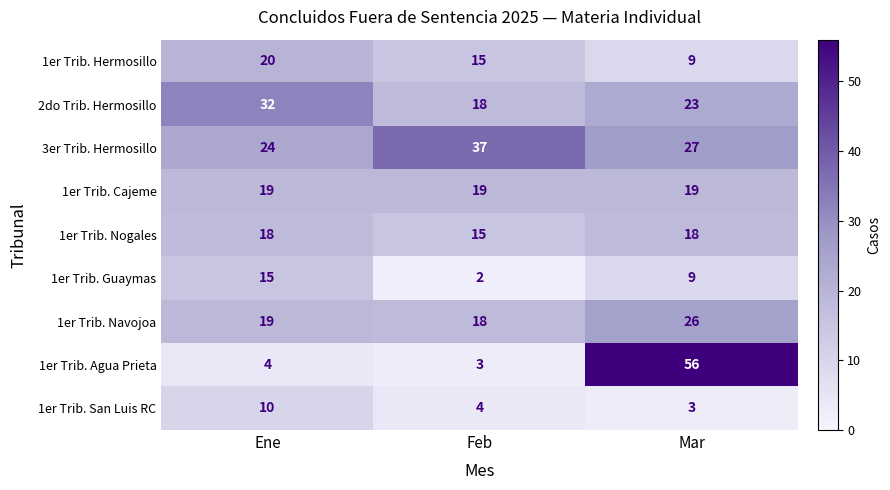

At which category does the chart reach its minimum across all series?

Feb